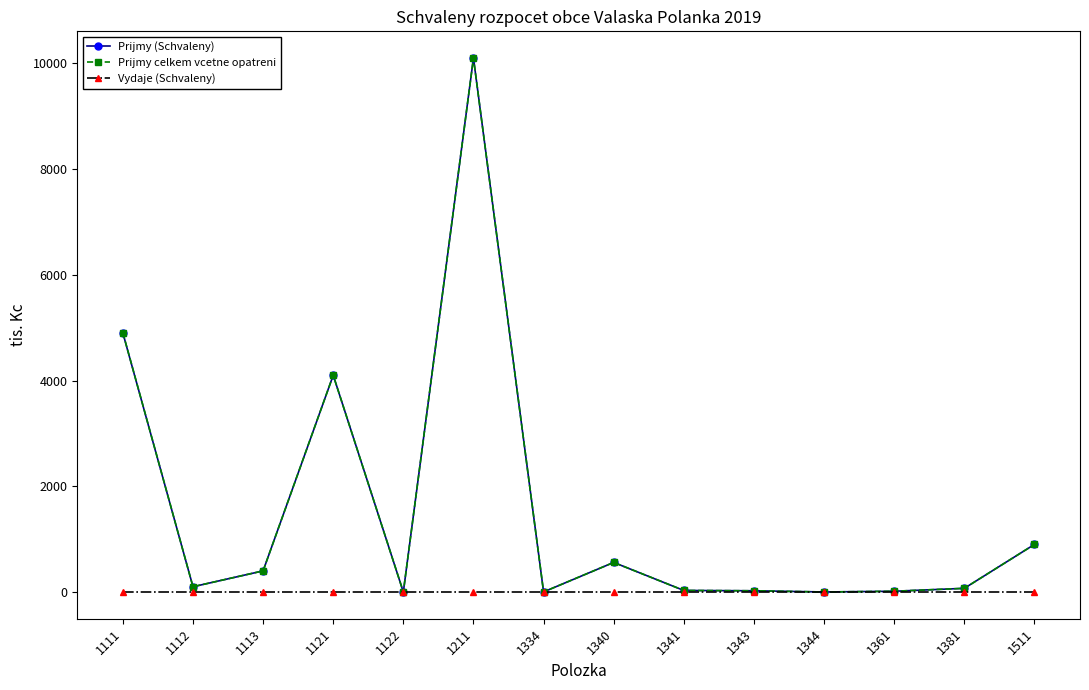

Which category has the highest value in the Prijmy (Schvaleny) series?

1211